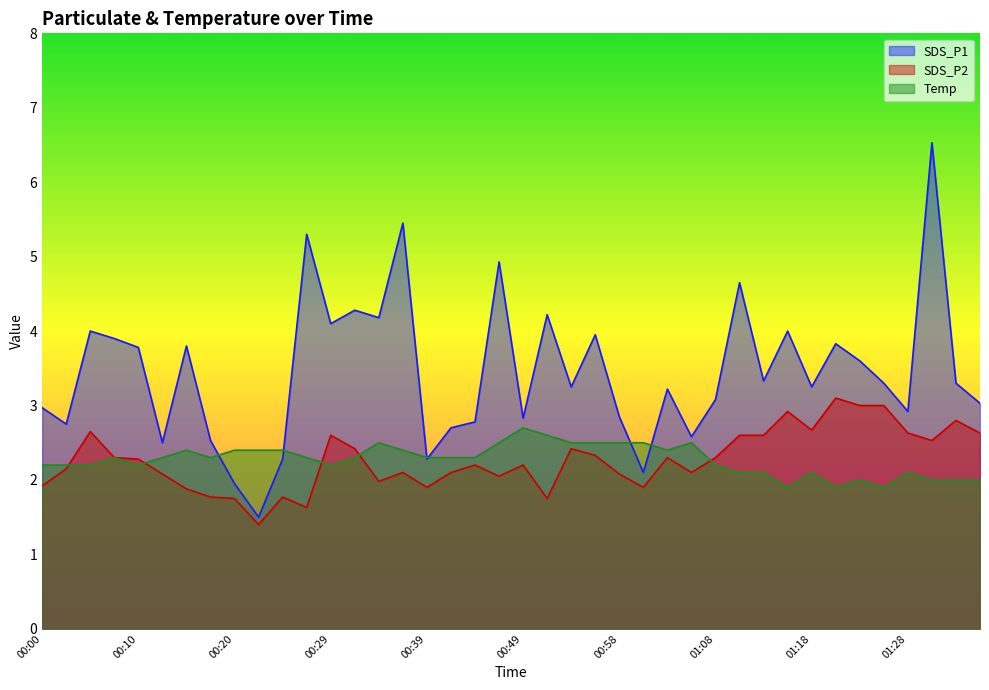

At which label does SDS_P2 reach its peak?

01:21